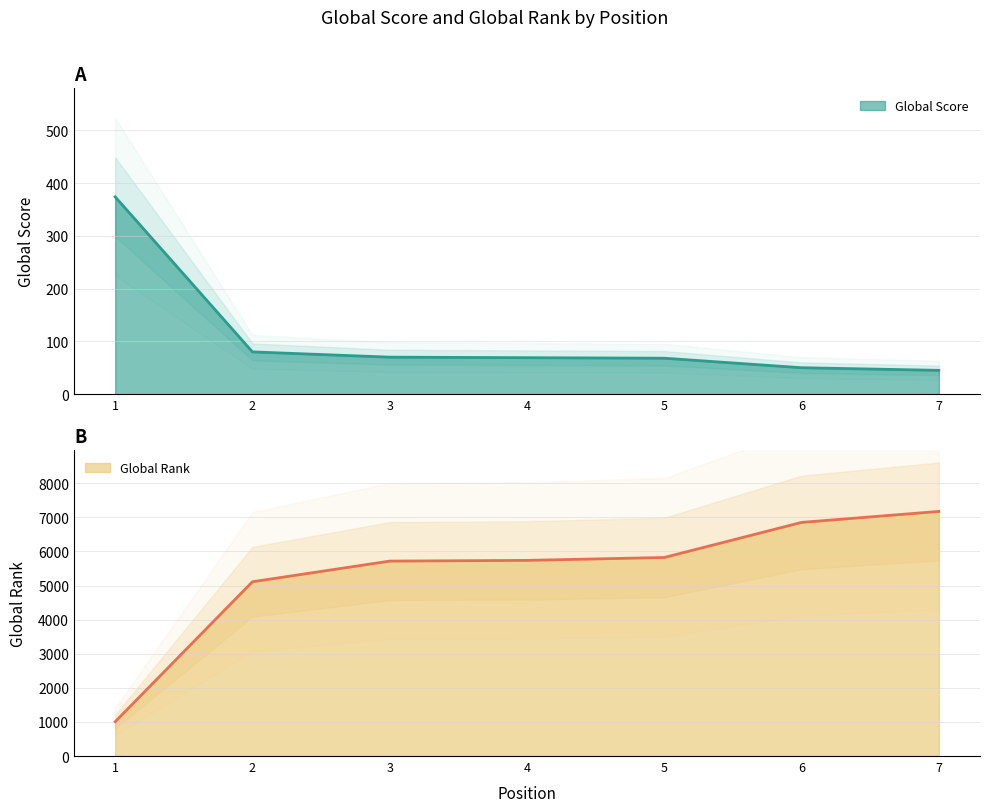

At how many categories does at least one series exceed 853?

7